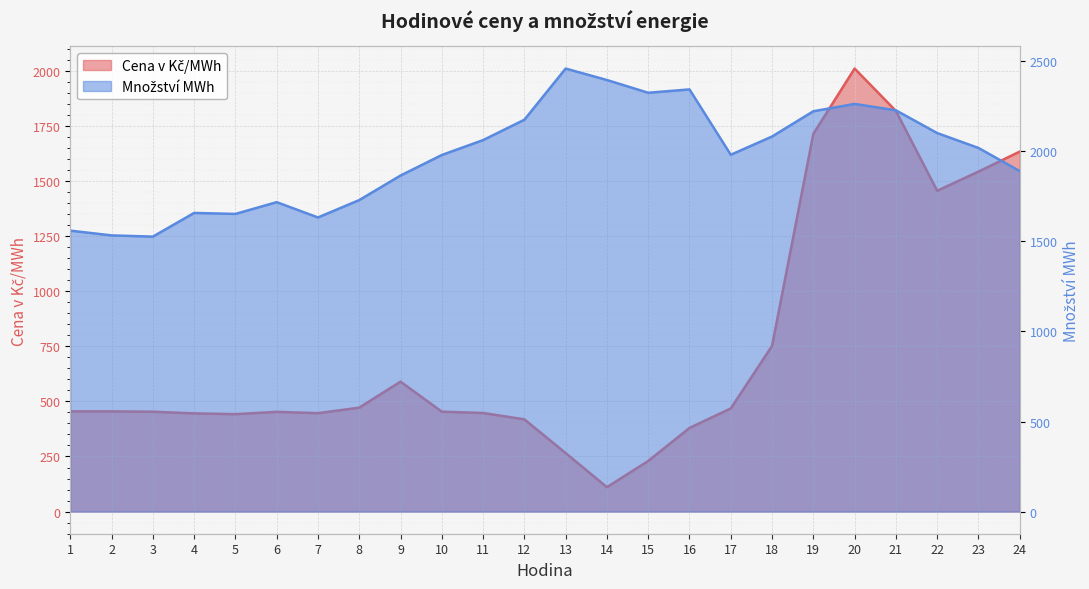

List the labels in order of Množství MWh value, smallest first.

3, 2, 1, 7, 5, 4, 6, 8, 9, 24, 10, 17, 23, 11, 18, 22, 12, 19, 21, 20, 15, 16, 14, 13